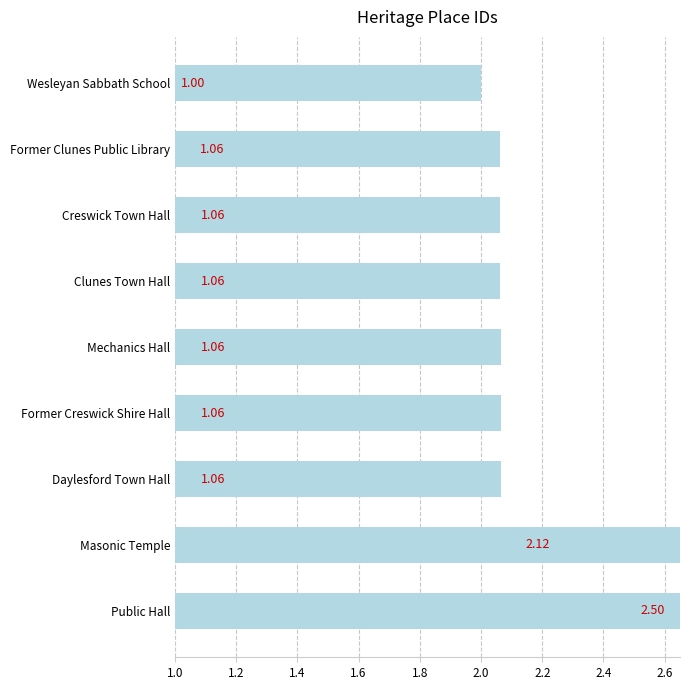

How many data points does each series have?

9